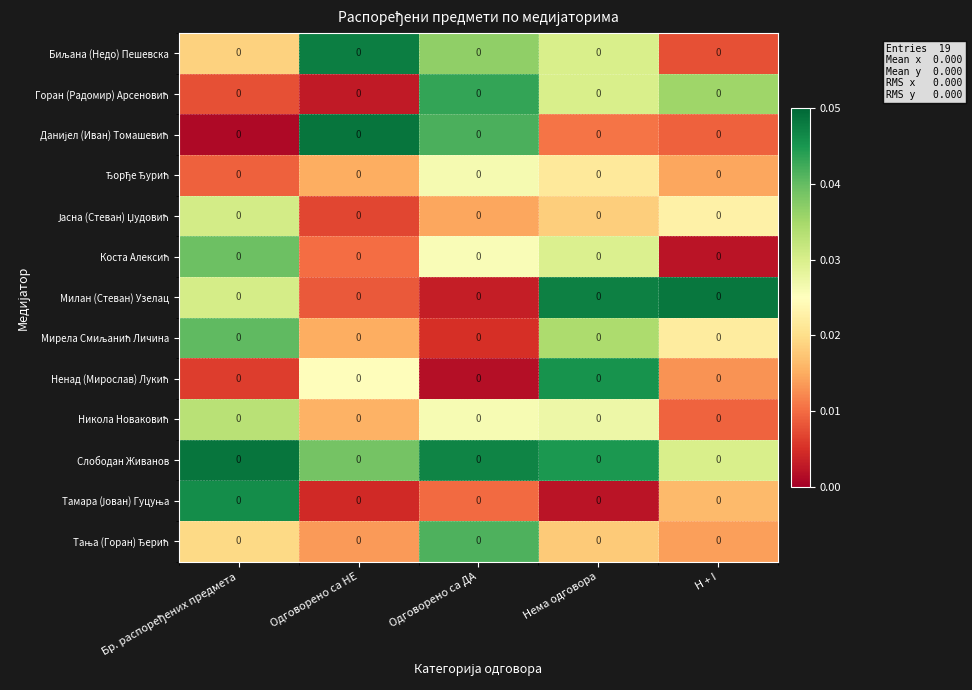

Count the number of categories in the chart.

5